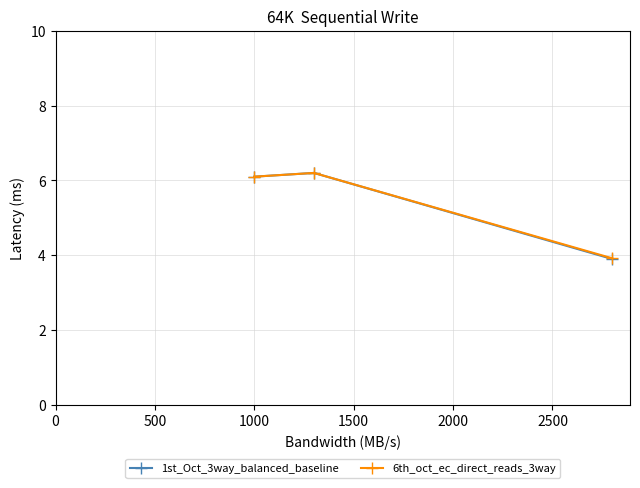

Reading right to left, what are all the values shown in this chart?

1st_Oct_3way_balanced_baseline: 3.9	6.2	6.1
6th_oct_ec_direct_reads_3way: 3.9	6.2	6.1